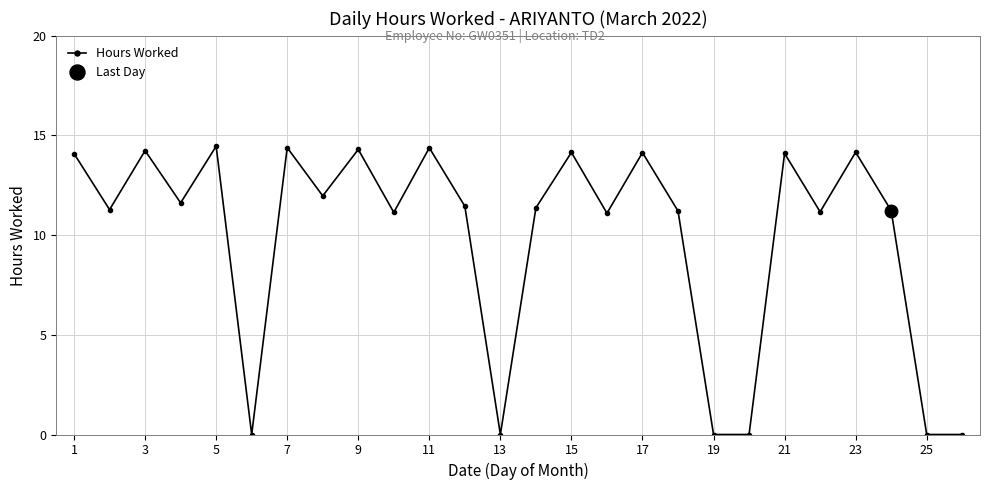

Is it true that Hours Worked equals 14.4 at 11?

True